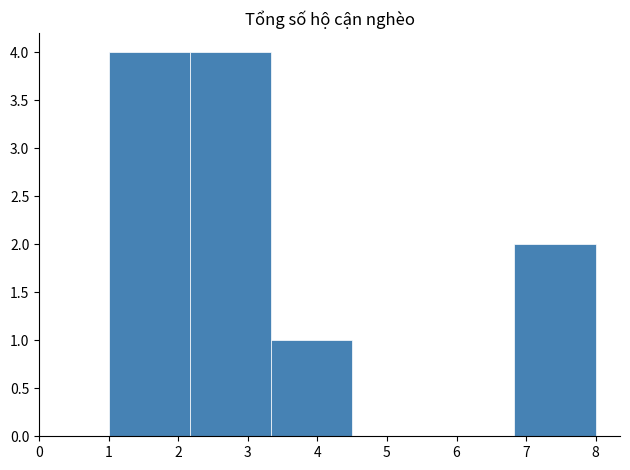

Reading left to right, transcribe this chart: for each bar, give the range it covers on the x-axis and its height. Neither the bar edges nor the heights are printed on the chart, so give them approximately, as read against the axes.

1.0 to 2.2: 4
2.2 to 3.3: 4
3.3 to 4.5: 1
4.5 to 5.7: 0
5.7 to 6.8: 0
6.8 to 8.0: 2